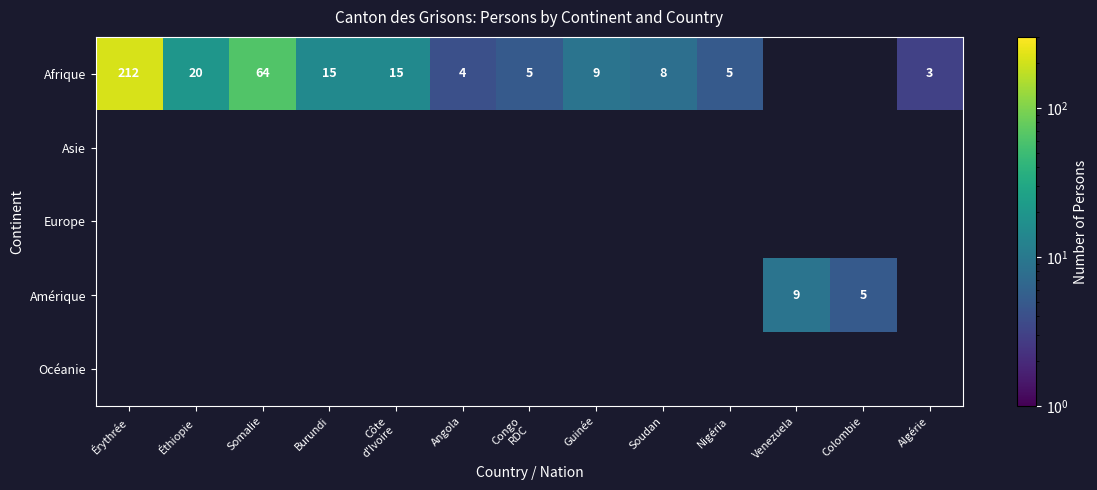

At which category is the sum across all series the highest?

Érythrée